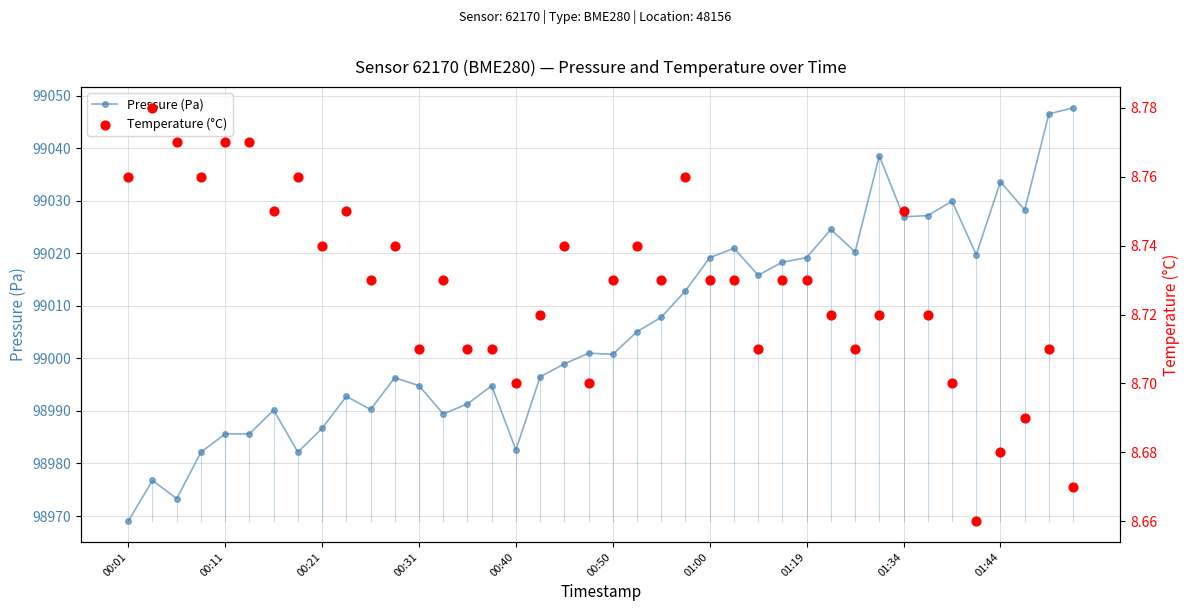

Which series has the widest spread of Y values?

Pressure (Pa)